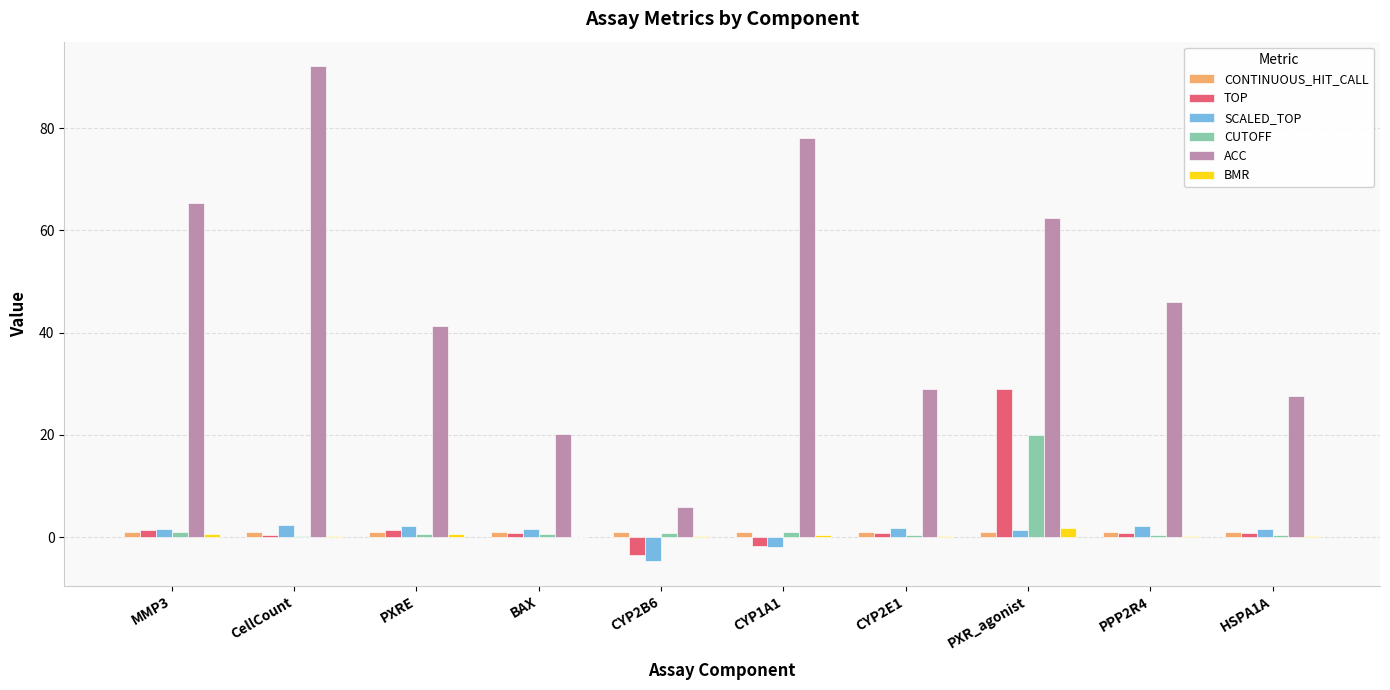

At which label does ACC reach its peak?

CellCount